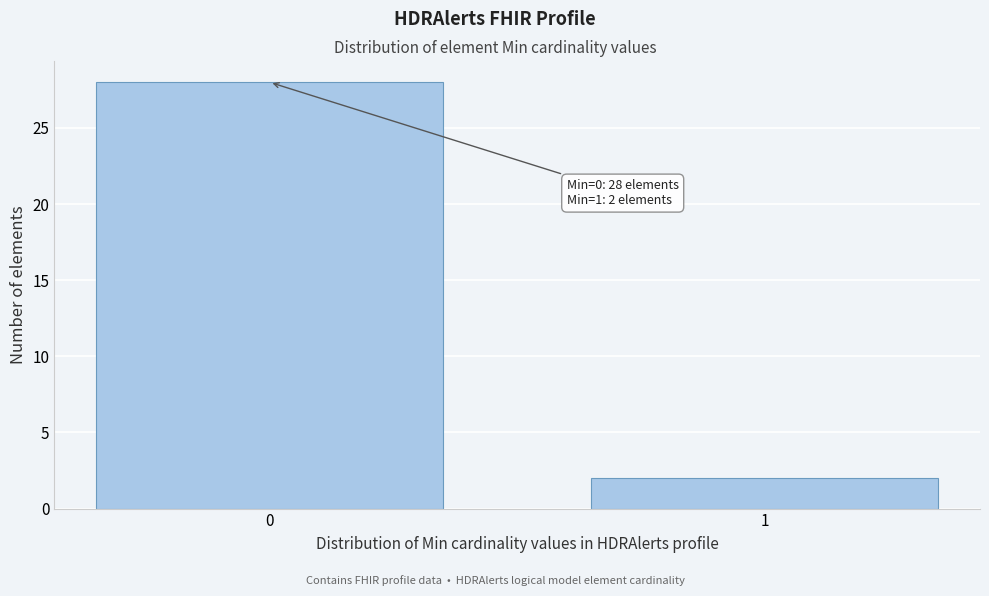

Reading left to right, extract all data points from this chart.

0=28	1=2